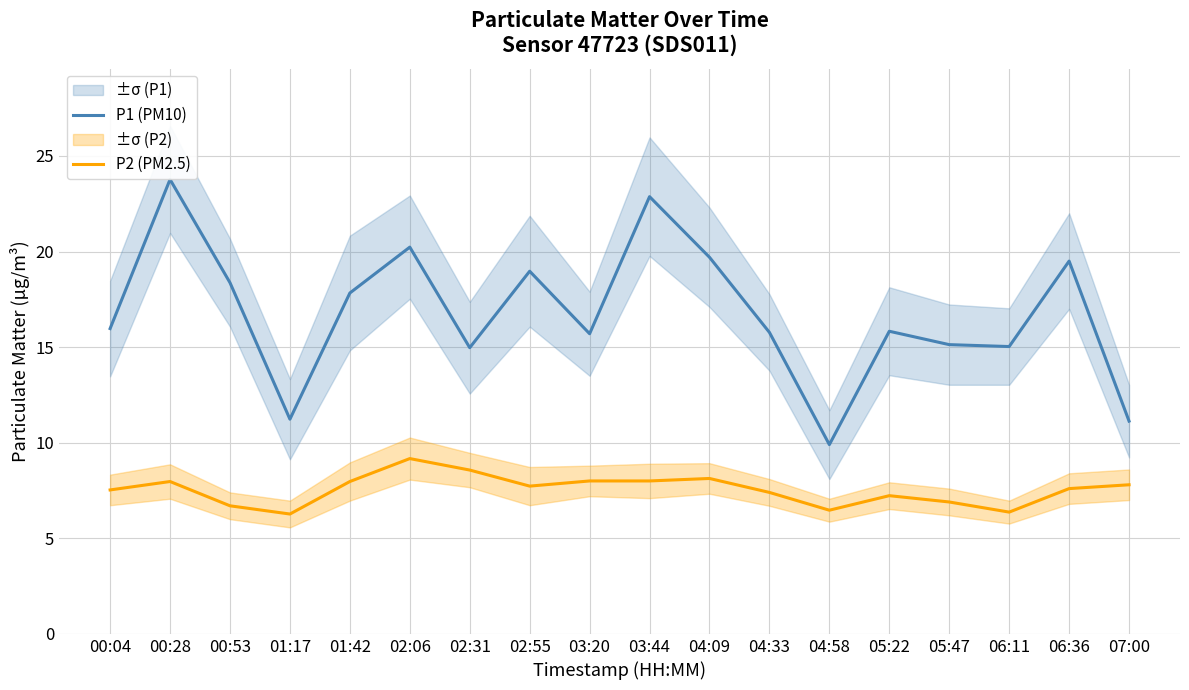

True or false: P1 (PM10) and P2 (PM2.5) cross at least once.

False